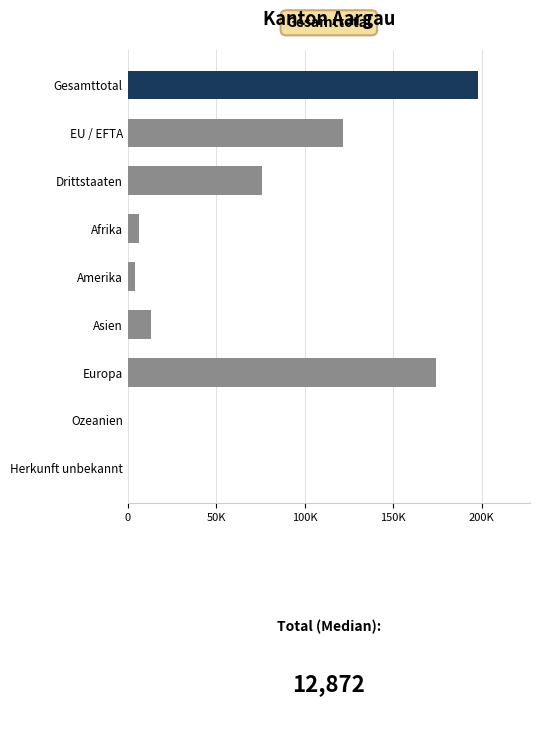

What is the minimum value shown in the chart?

142